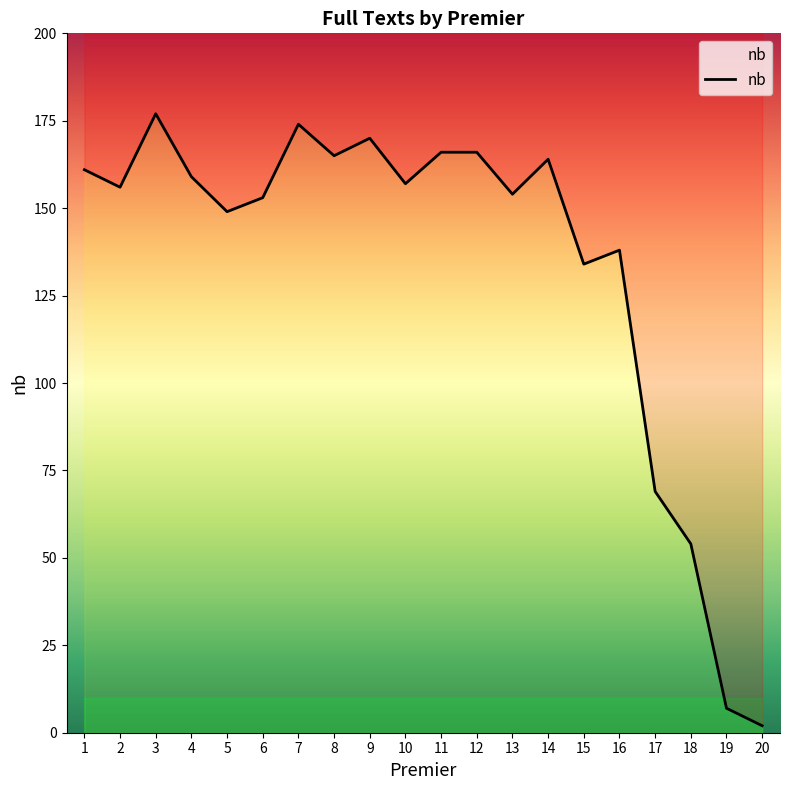

What is the value of the 16th point from the left?

138